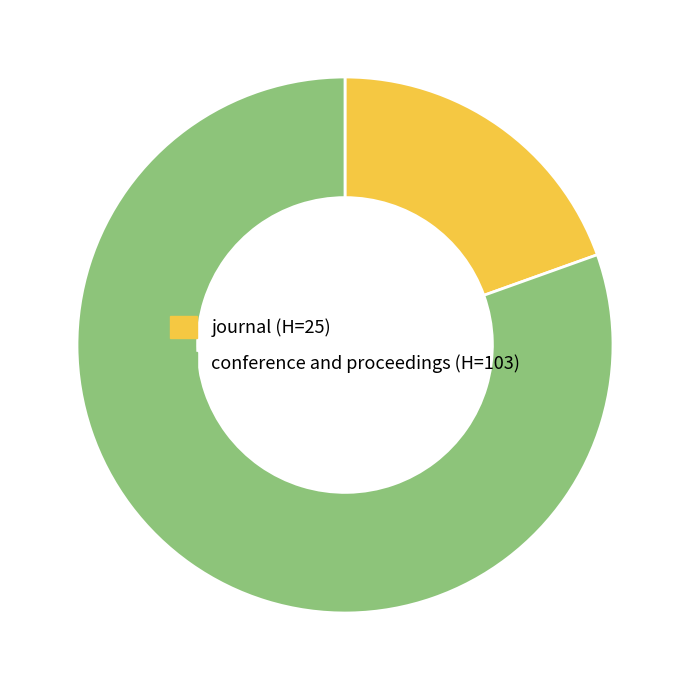

True or false: conference and proceedings (H=103) accounts for 91% of the total.

False